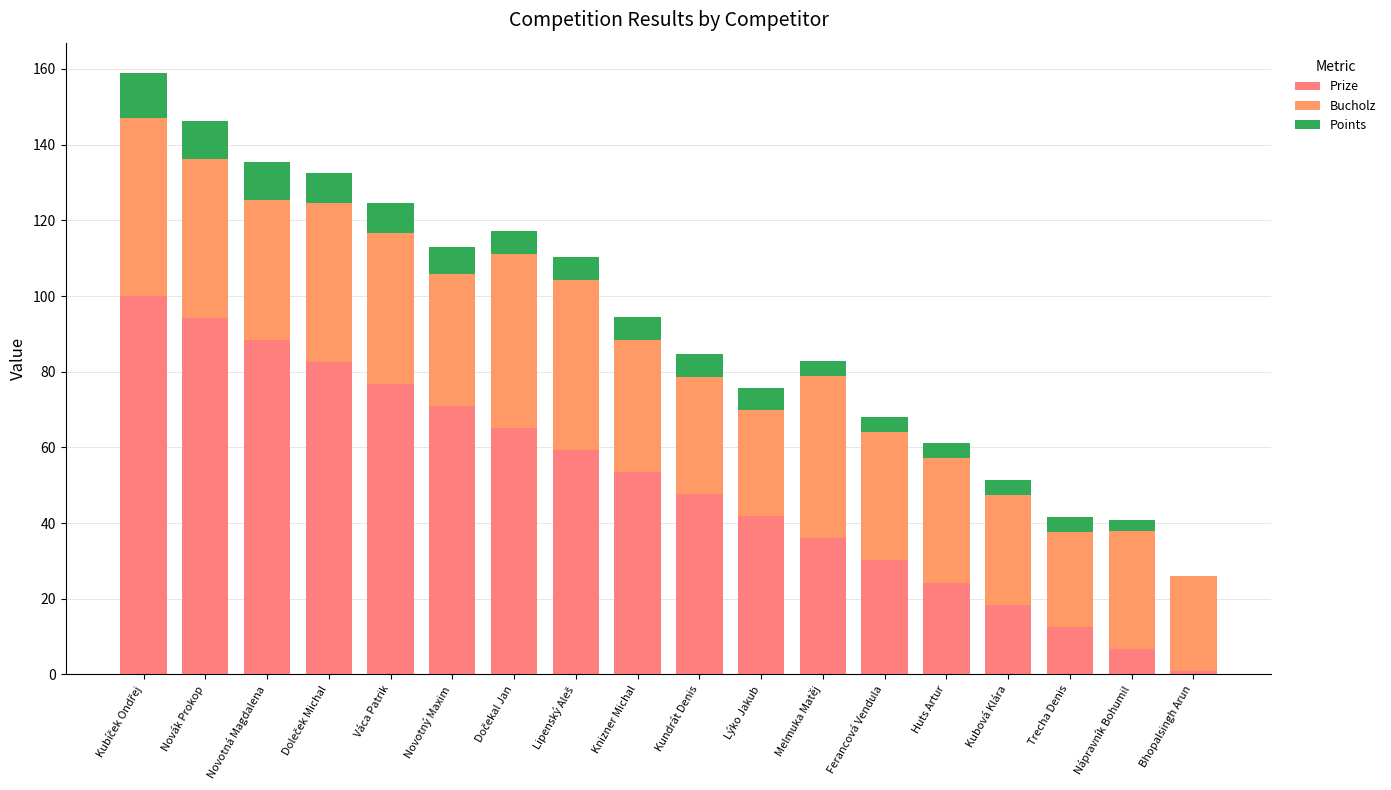

Are the bars horizontal?

No